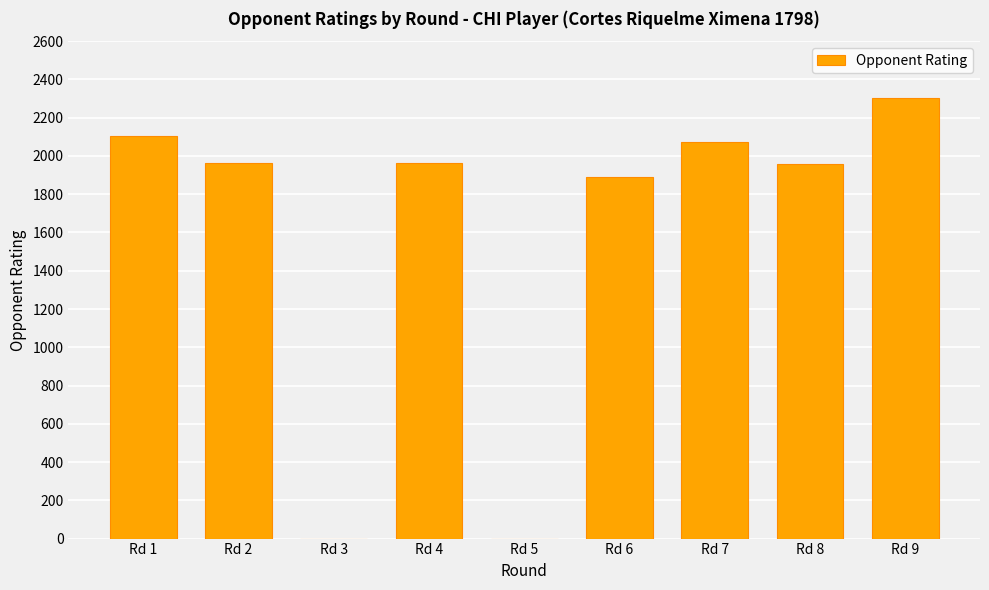

True or false: the data shows 1527 at Rd 3.

False